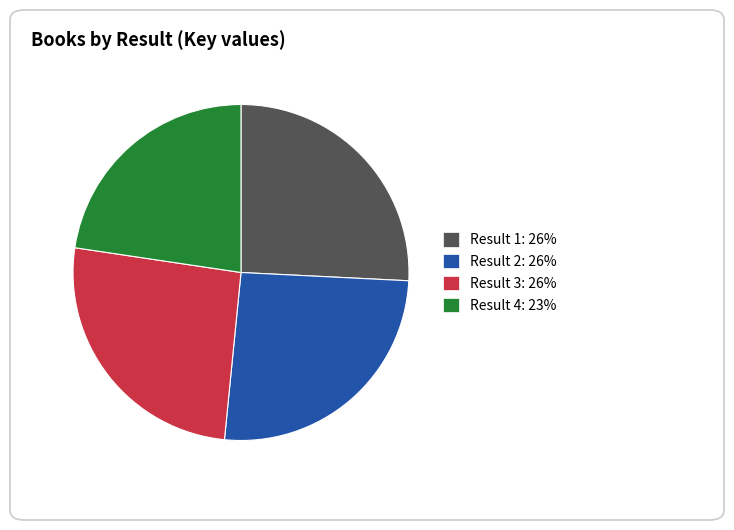

Which category has the smallest portion of the pie?

Result 4: 23%